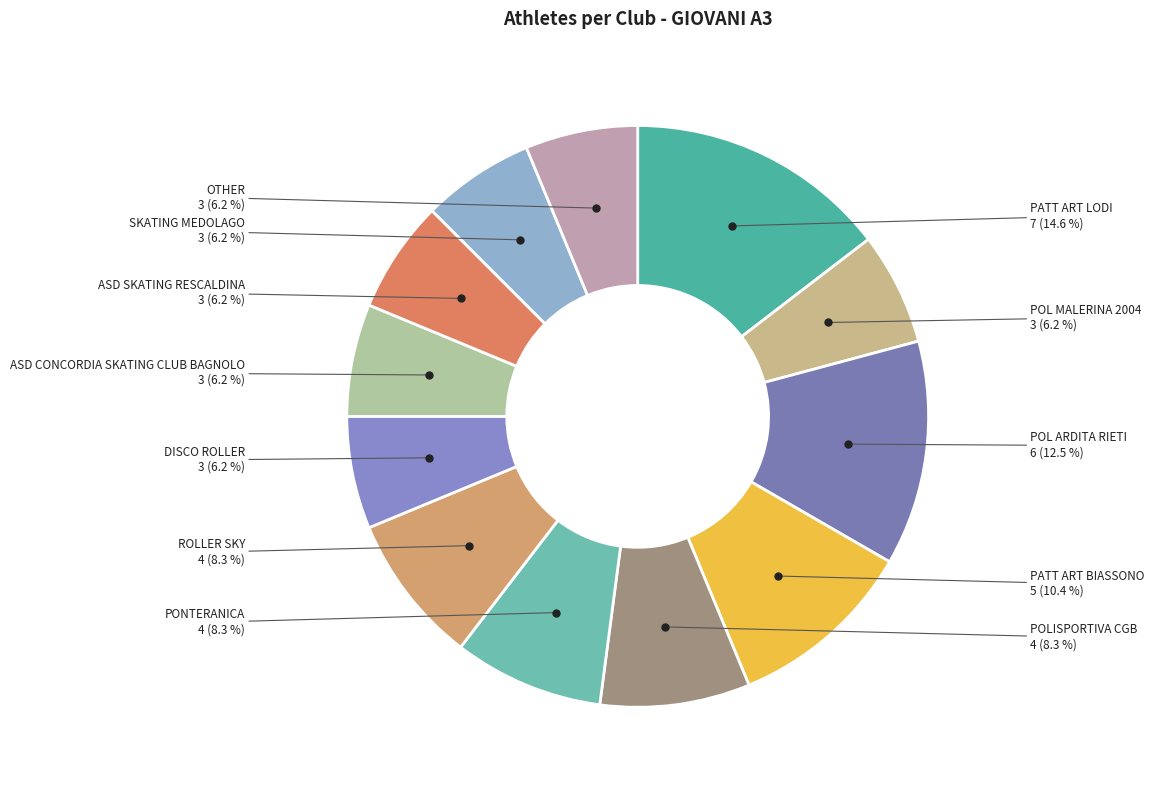

Is there a majority slice in this chart?

No